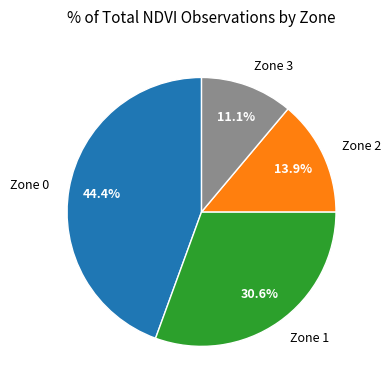

What percentage is the Zone 3 slice, to the nearest percent?

11%